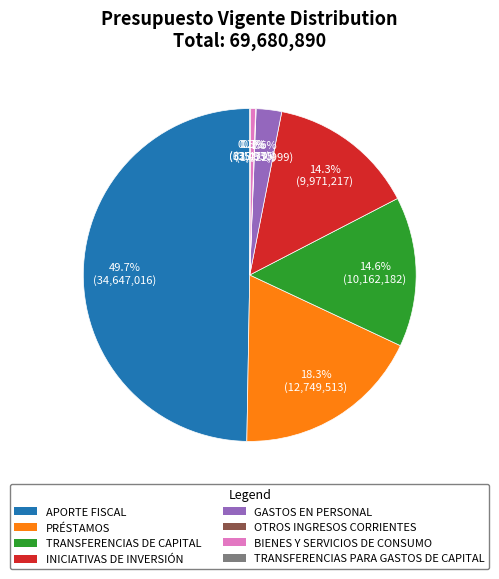

Is BIENES Y SERVICIOS DE CONSUMO the majority of the pie?

No